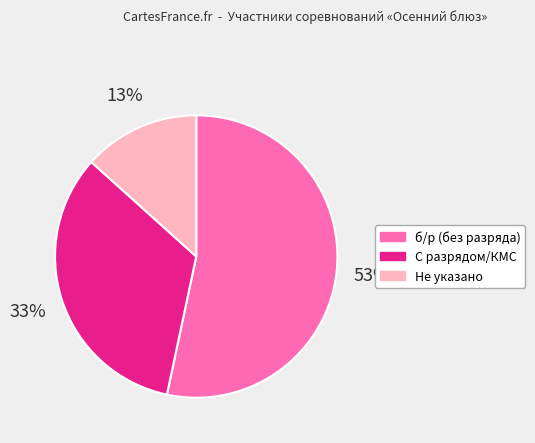

How many segments does this pie chart have?

3